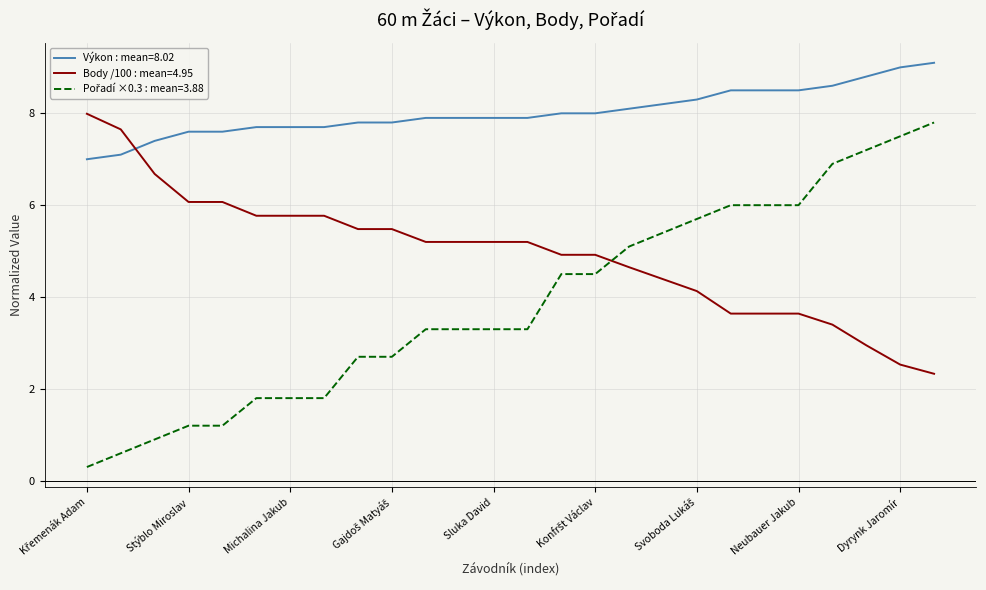

Which series has the largest total across all categories?

Výkon : mean=8.02